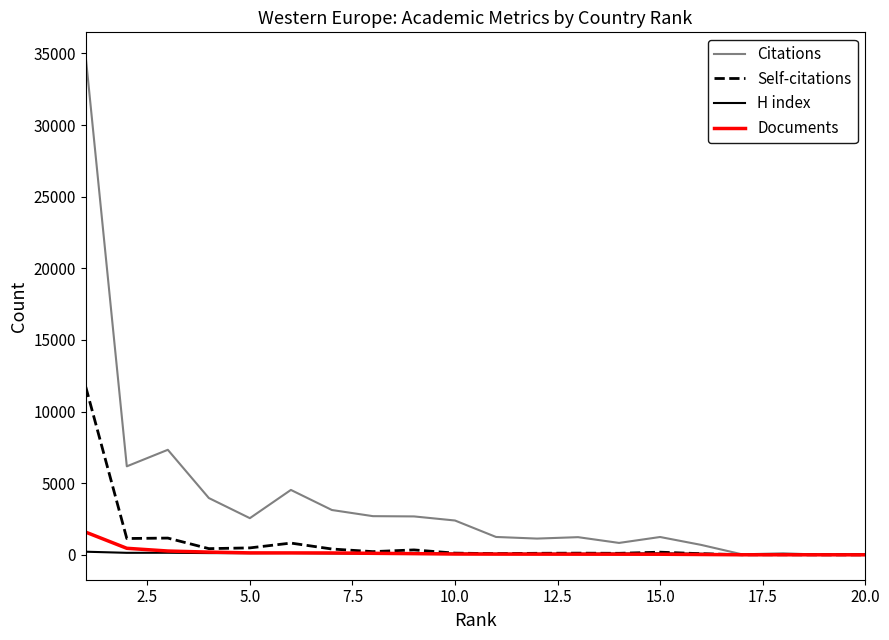

Which series has the largest total across all categories?

Citations